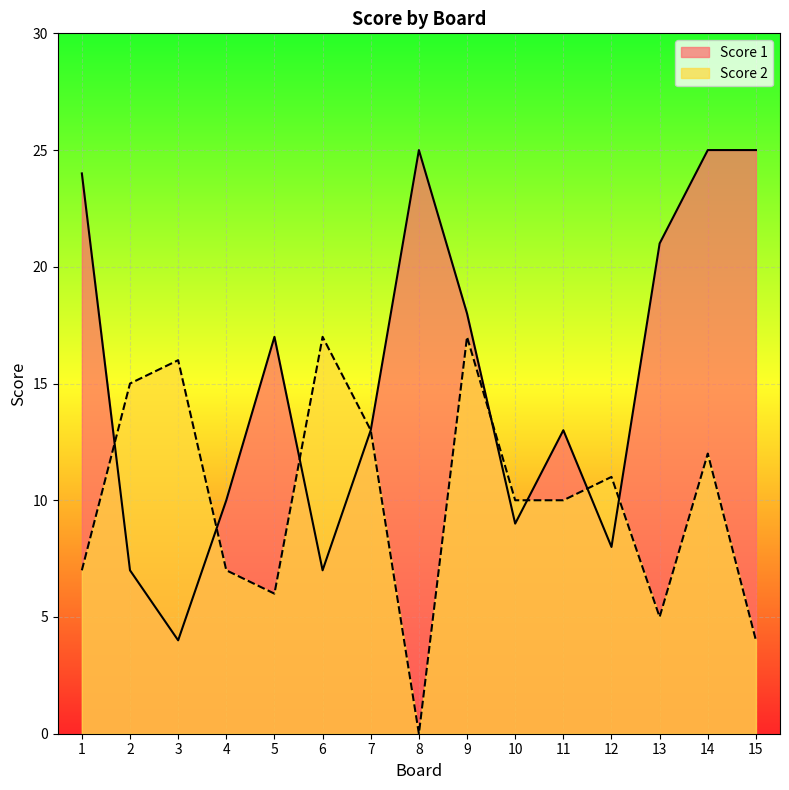

After their last crossing, which series has the higher values: Score 1 or Score 2?

Score 1